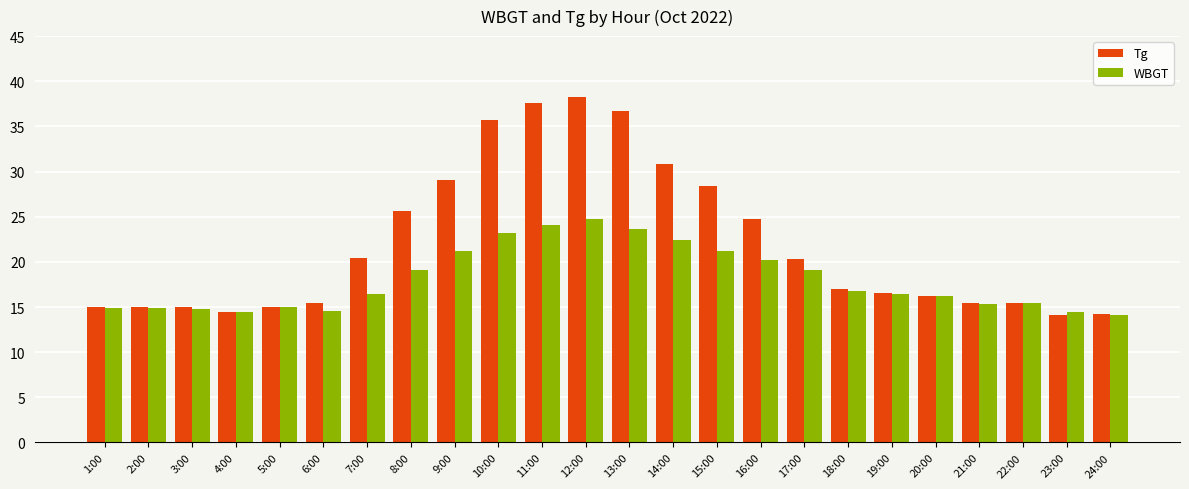

Rank the series by their maximum value, from lowest to highest.

WBGT, Tg